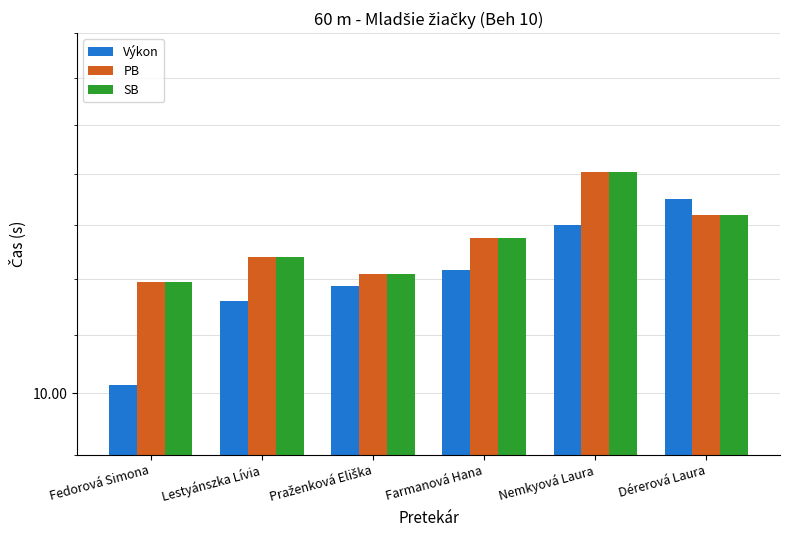

How many values in the PB series are below 11?

1